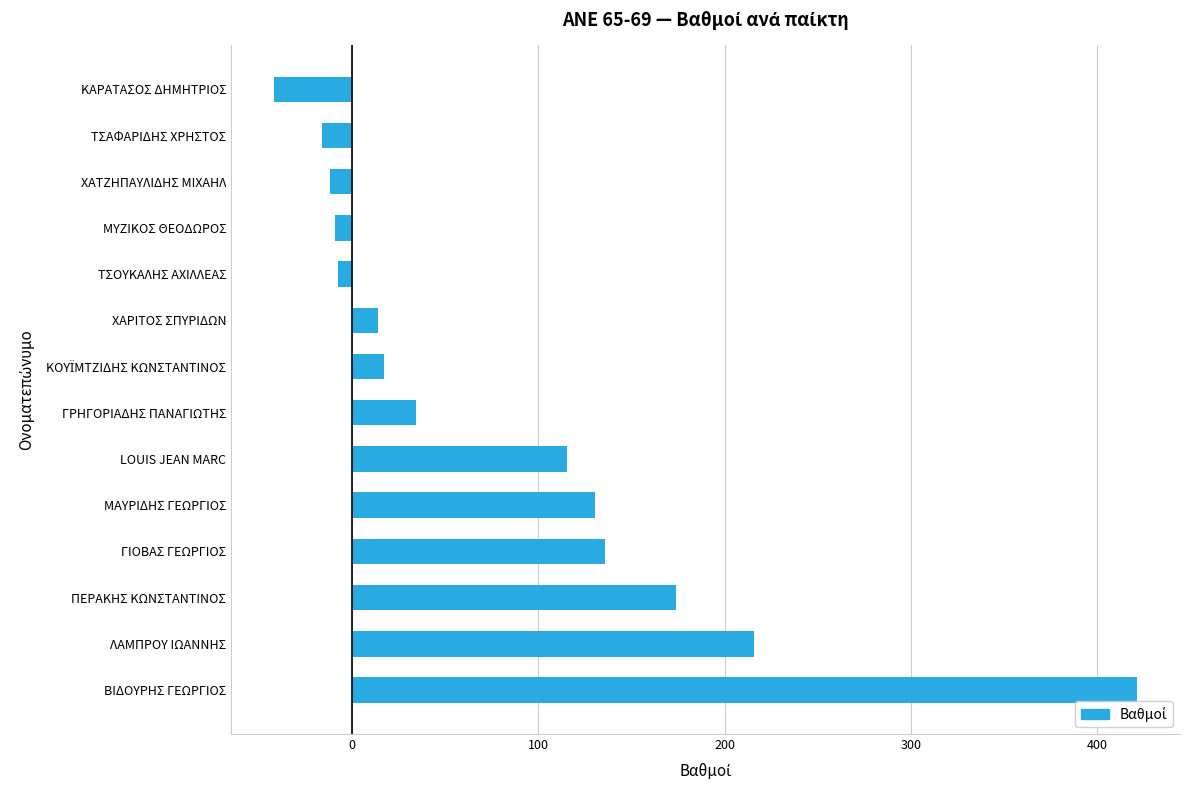

What is the greatest value displayed?

421.4